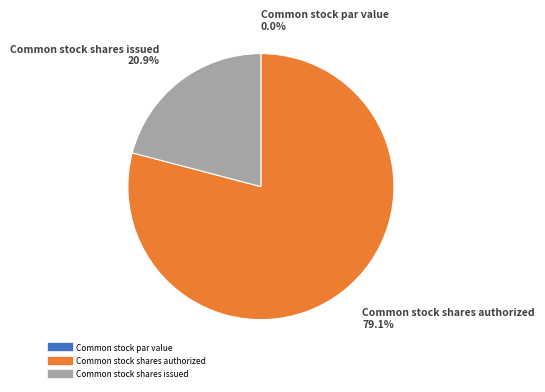

Combined, what portion of the pie is Common stock shares issued and Common stock shares authorized?

100.0%